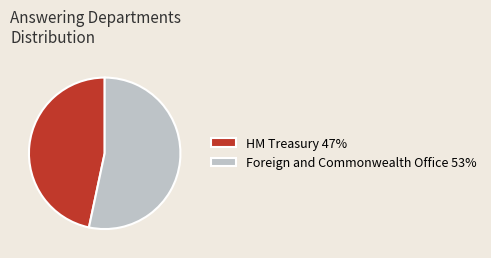

Is the sum of HM Treasury 47% and Foreign and Commonwealth Office 53% greater than half?

Yes